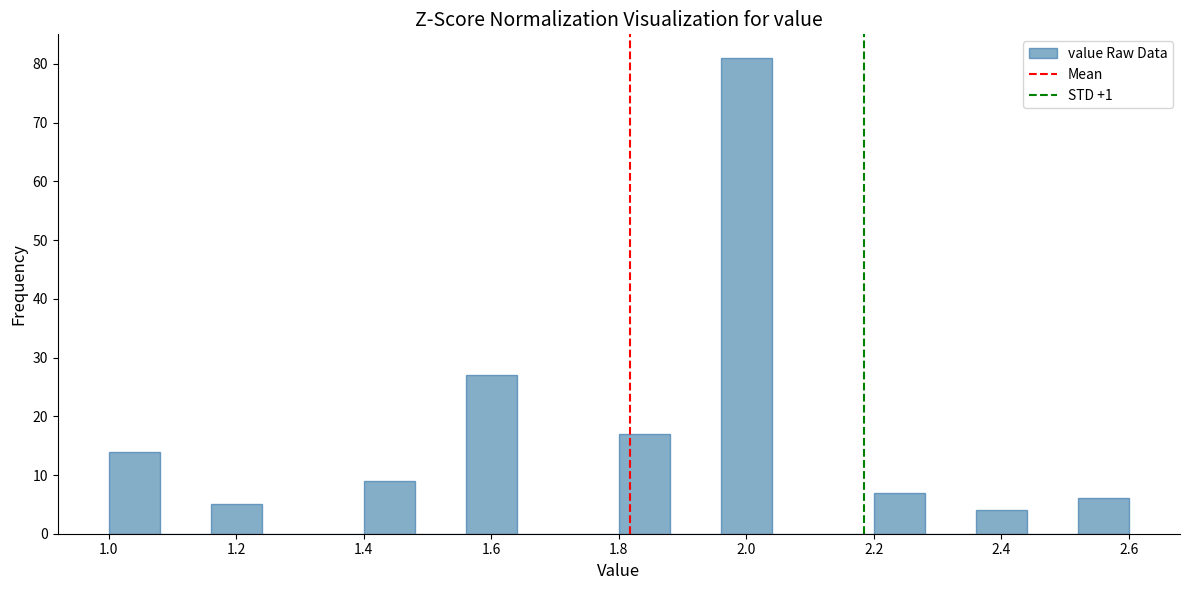

What is the height of the bar covering 2.20 to 2.28 on the x-axis? The values are not printed on the chart, so give them approximately, as read against the axis.

7